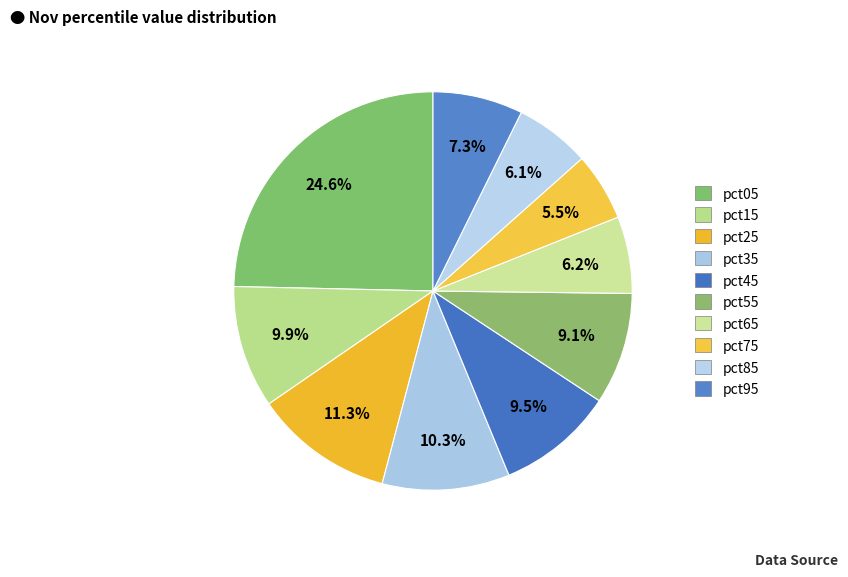

How much of the chart is everything except pct35?

89.7%